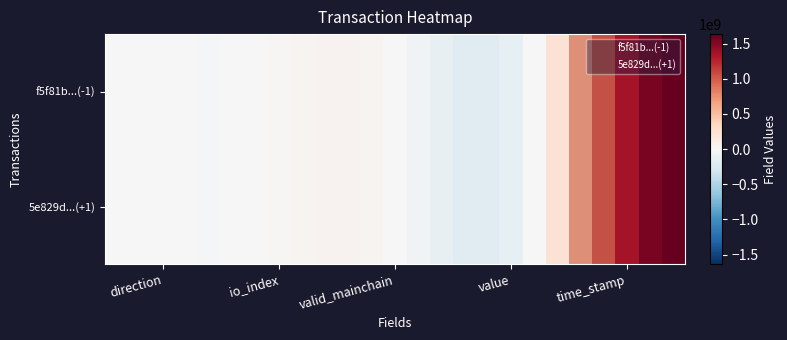

What is the average value of the 5e829d6514ded92904f32fce767027331d1c533 series?

327210665.9